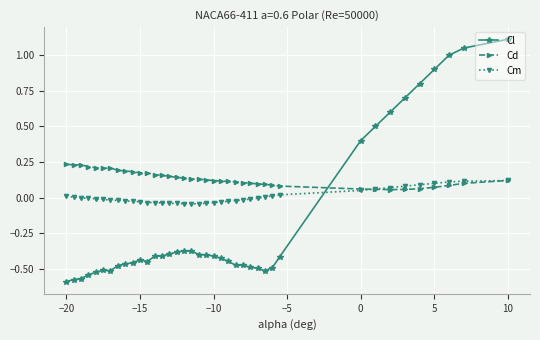

How many intersections are there between Cl and Cm?

1